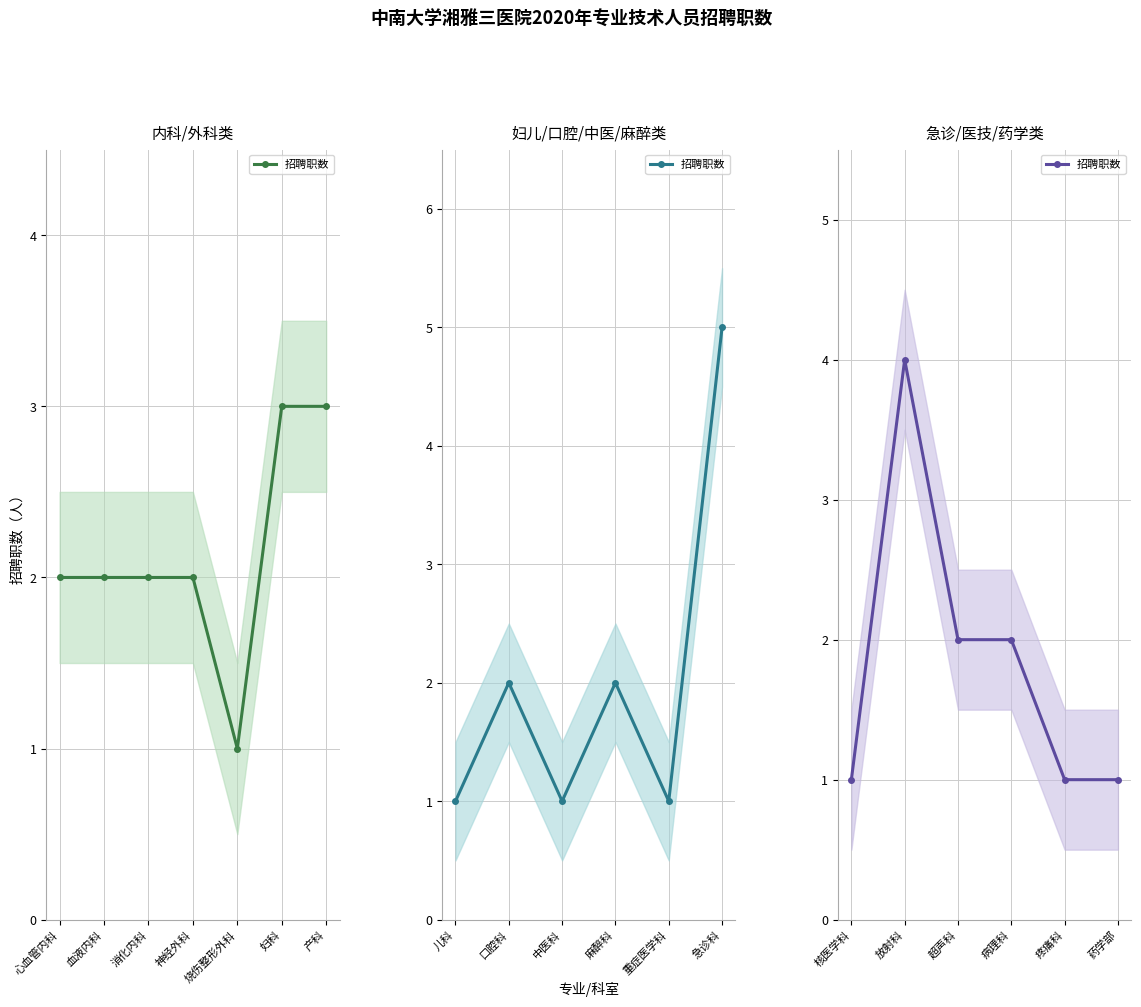

The value at 超声科 is 3. True or false?

False